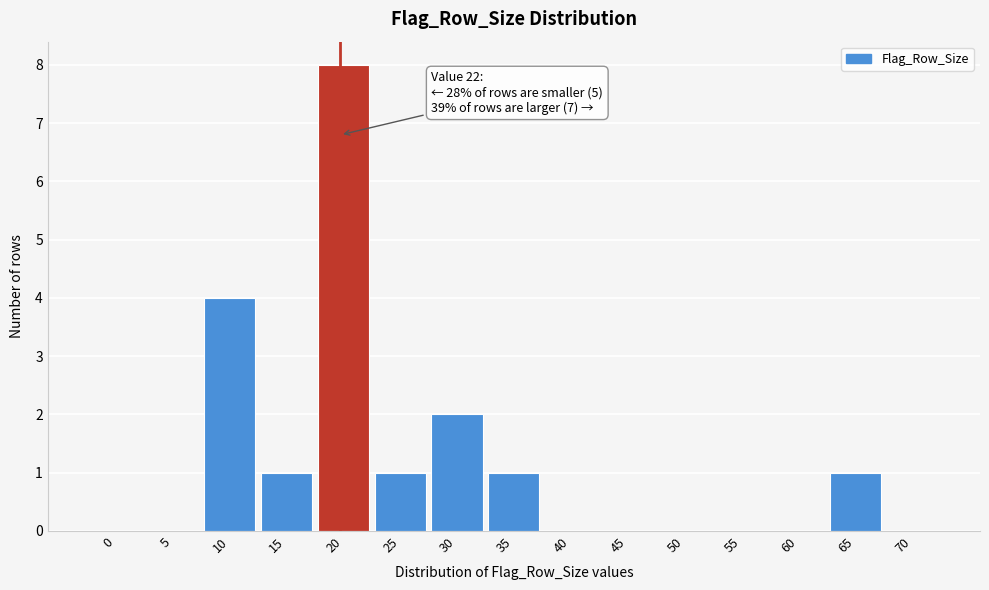

Reading left to right, list all the values displayed in this chart.

0=0	5=0	10=4	15=1	20=8	25=1	30=2	35=1	40=0	45=0	50=0	55=0	60=0	65=1	70=0